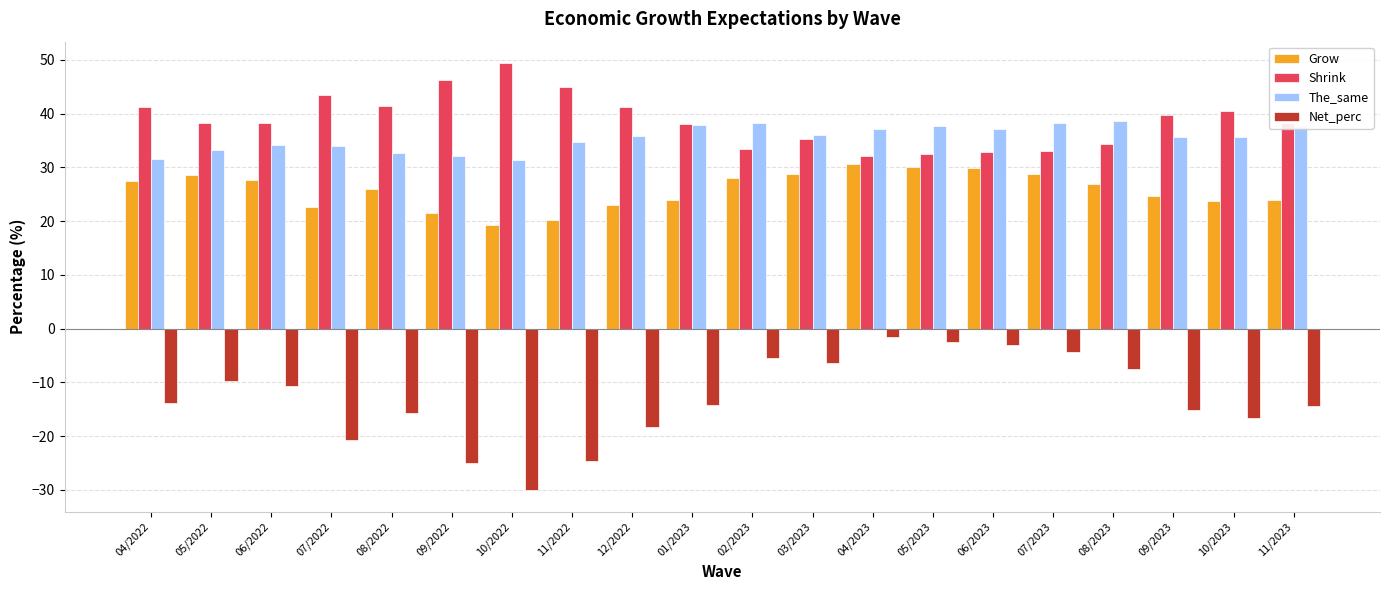

What is the spread (max minus min) of values at 09/2022?

71.2